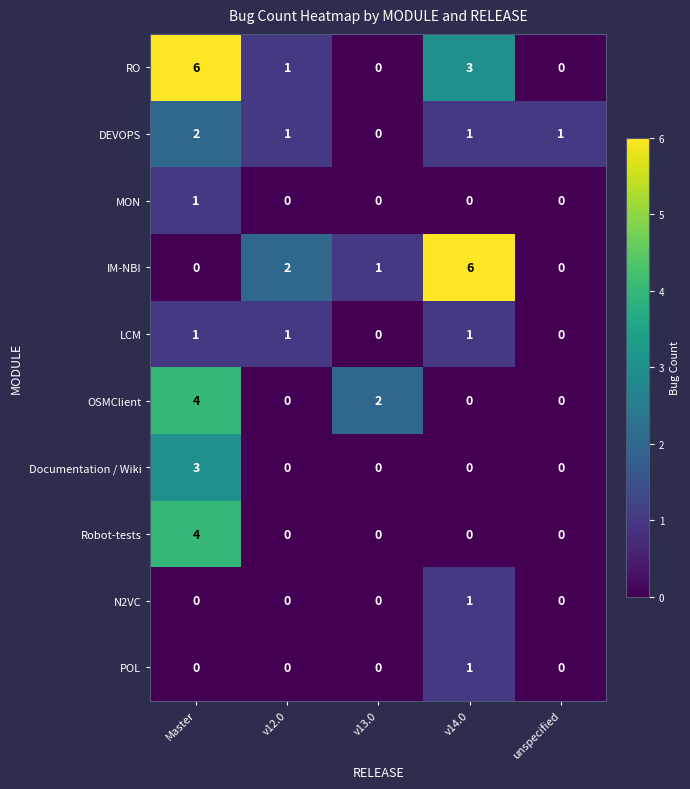

How many positive values does the DEVOPS series have?

4